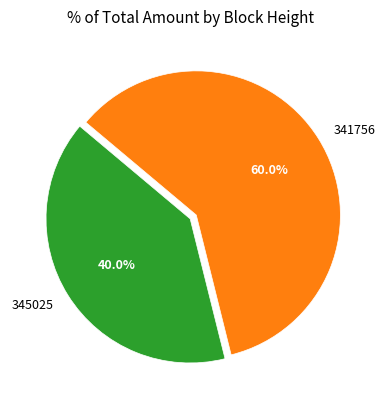

The 341756 slice represents 52% of the pie. True or false?

False